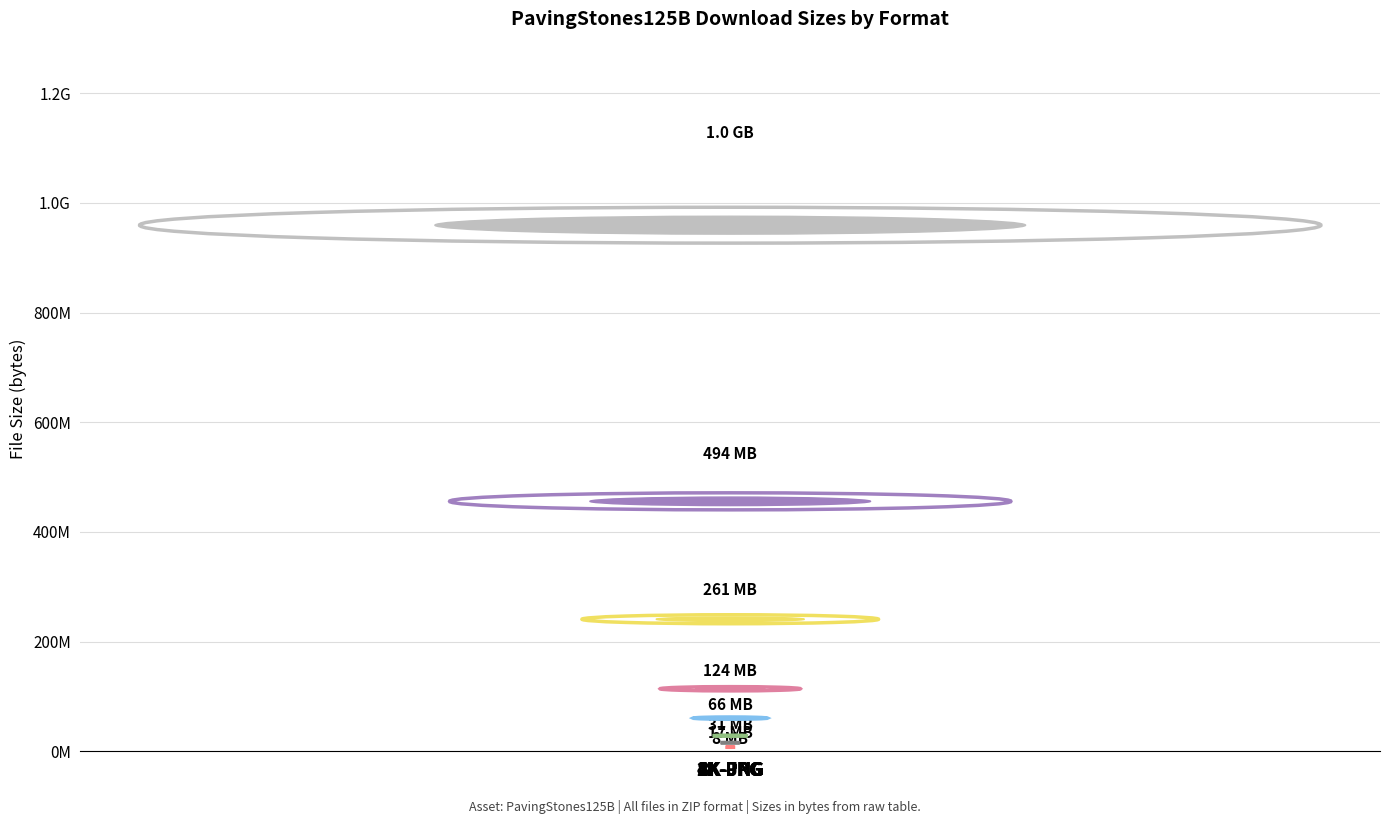

Reading left to right, what are all the values shown in this chart?

8491564	17806270	32231819	68741006	129548506	273622803	517976078	1090240882